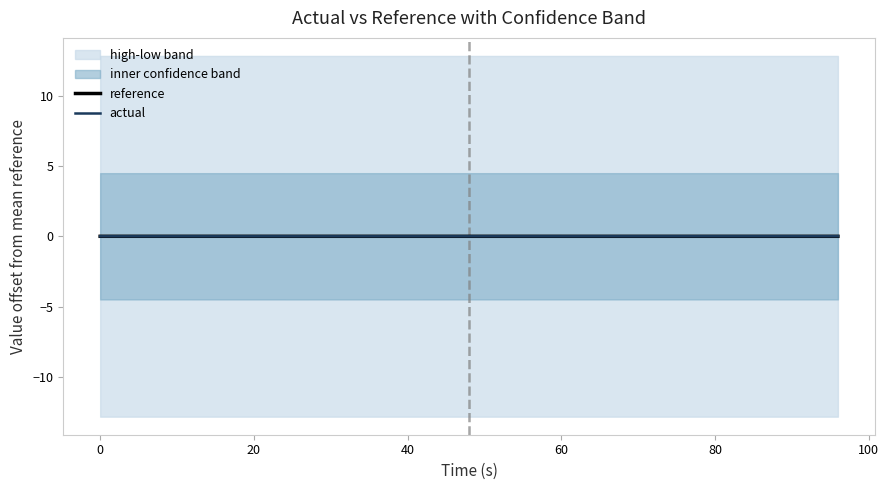

Rank the series by their maximum value, from highest to lowest.

actual, reference